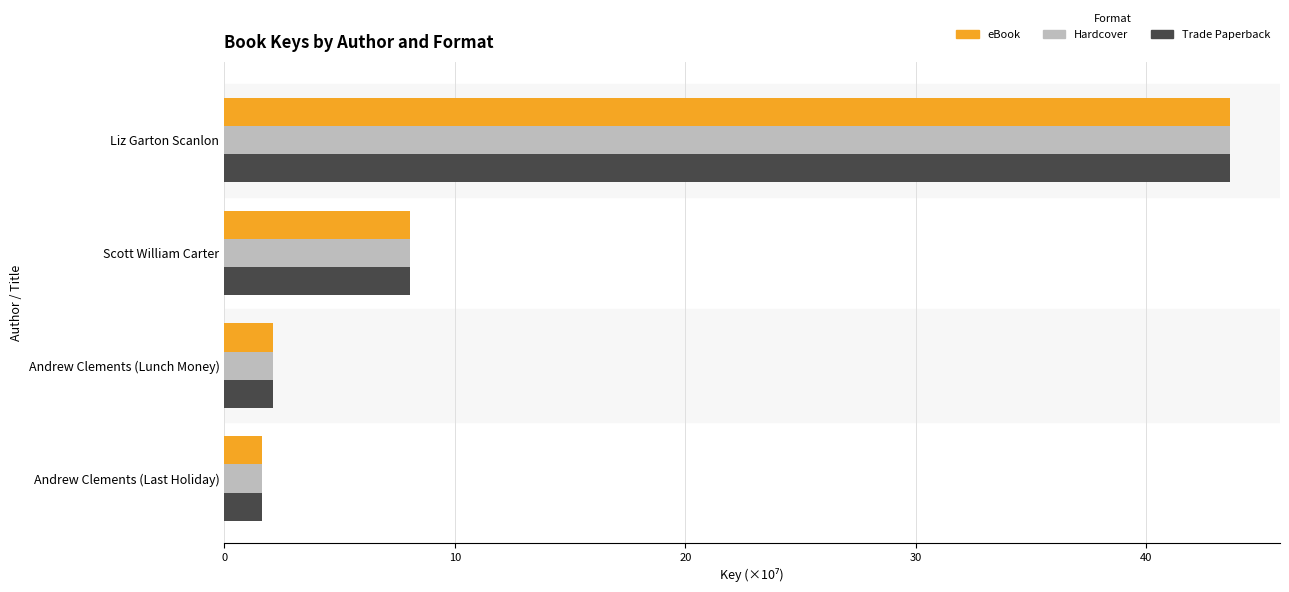

The value of eBook at Scott William Carter is 8.1. True or false?

True